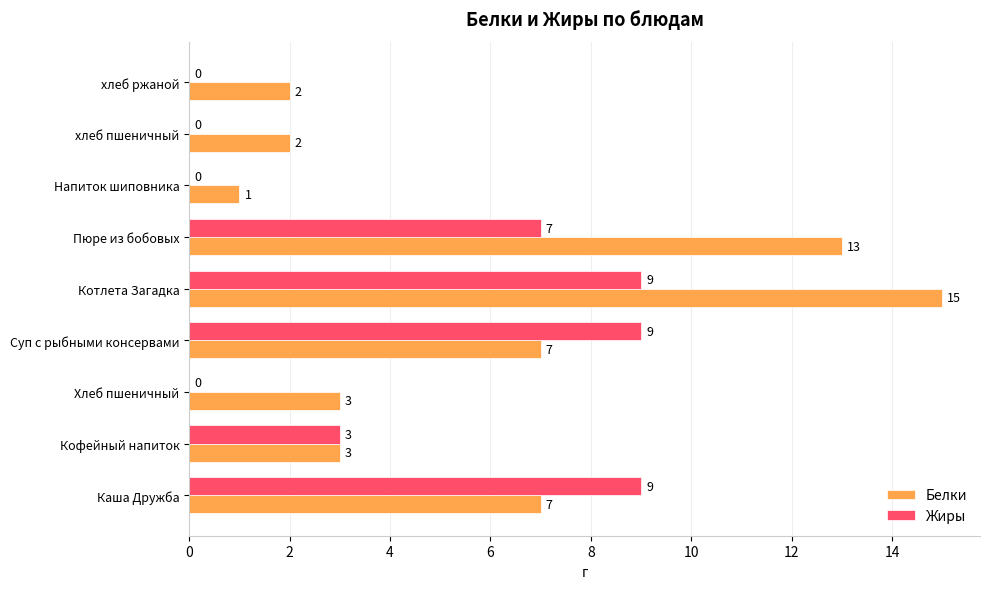

Which series has the largest total across all categories?

Белки